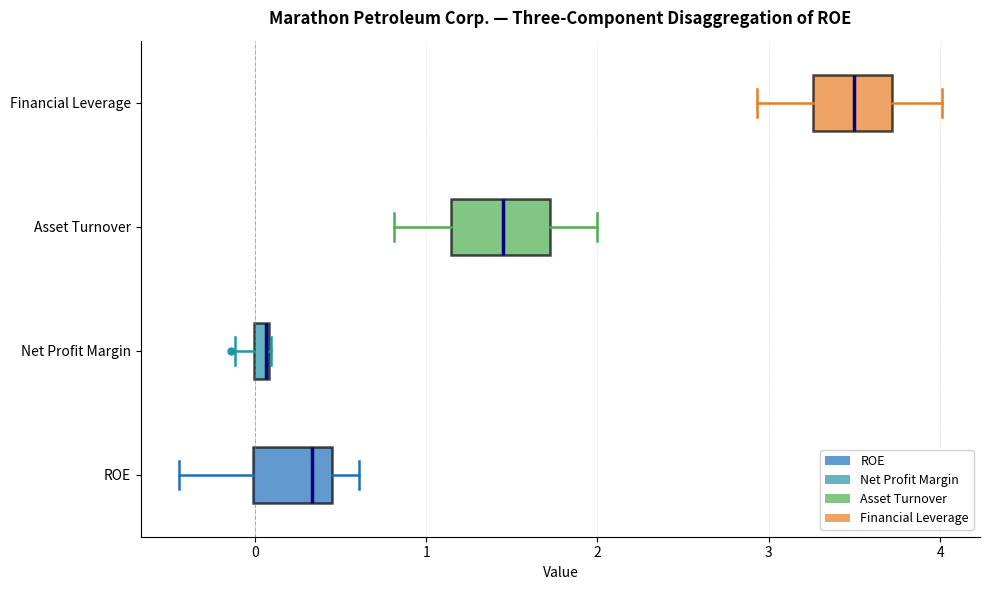

Which box is the widest, from its left edge to its right edge?

Asset Turnover